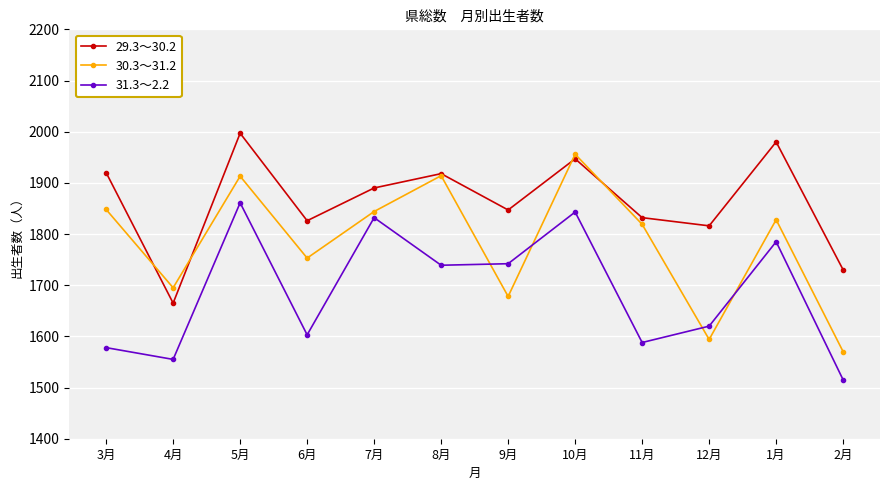

Is this an area chart (filled region under the line)?

No